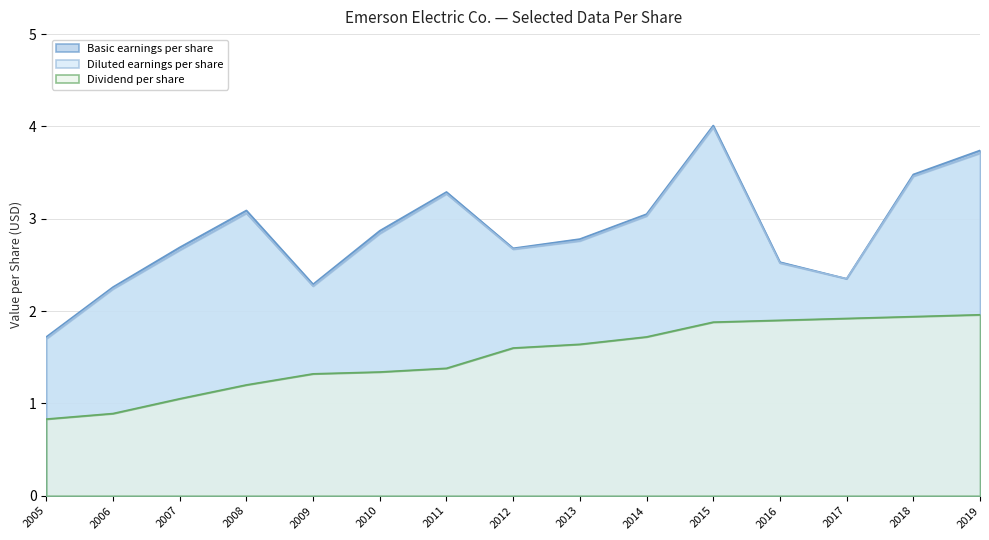

Reading left to right, what are all the values shown in this chart?

Basic earnings per share: 1.7	2.3	2.7	3.1	2.3	2.9	3.3	2.7	2.8	3.0	4.0	2.5	2.4	3.5	3.7
Diluted earnings per share: 1.7	2.2	2.7	3.1	2.3	2.8	3.3	2.7	2.8	3.0	4.0	2.5	2.4	3.5	3.7
Dividend per share: 0.8	0.9	1.1	1.2	1.3	1.3	1.4	1.6	1.6	1.7	1.9	1.9	1.9	1.9	2.0